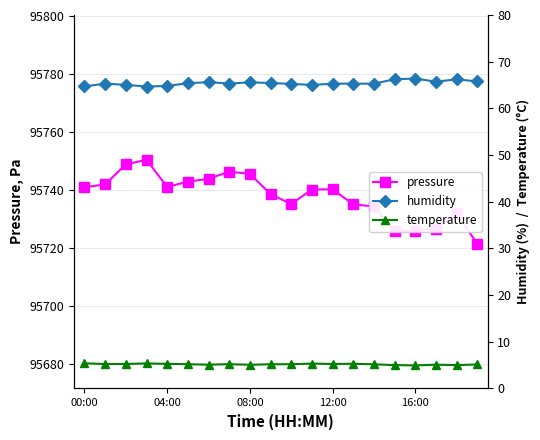

At 13, list the series in order from smallest to largest.

temperature, humidity, pressure